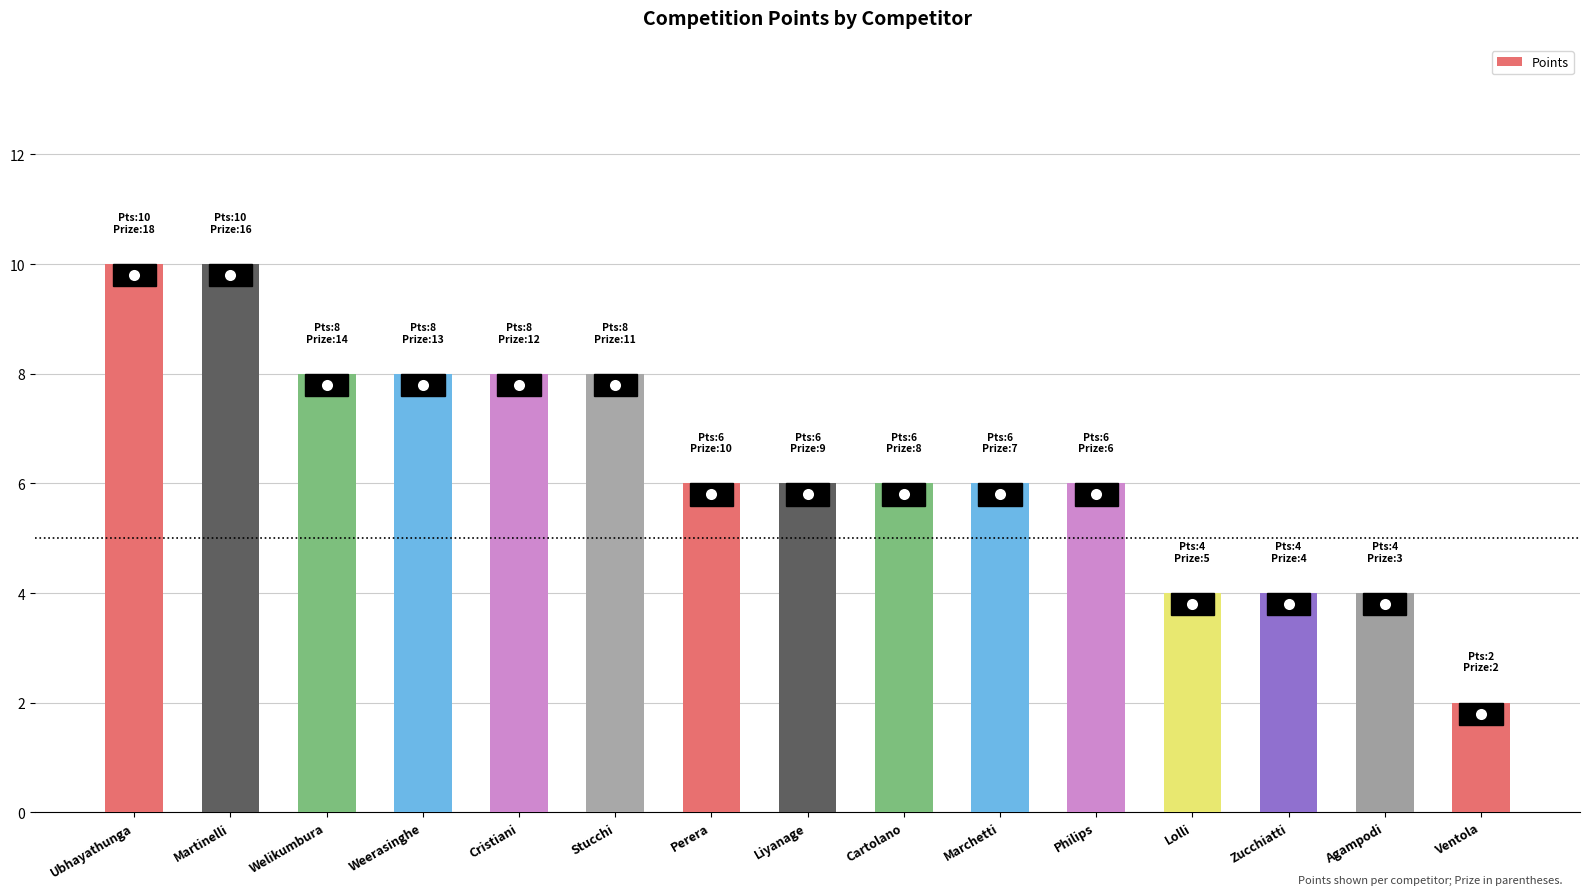

Reading left to right, extract all data points from this chart.

Ubhayathunga=10	Martinelli=10	Welikumbura=8	Weerasinghe=8	Cristiani=8	Stucchi=8	Perera=6	Liyanage=6	Cartolano=6	Marchetti=6	Philips=6	Lolli=4	Zucchiatti=4	Agampodi=4	Ventola=2